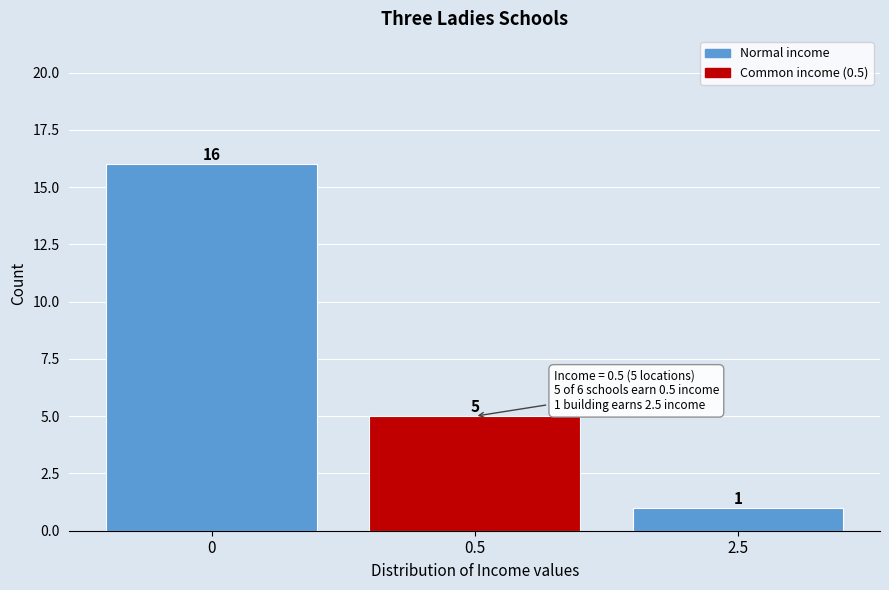

Reading left to right, extract all data points from this chart.

16	5	1